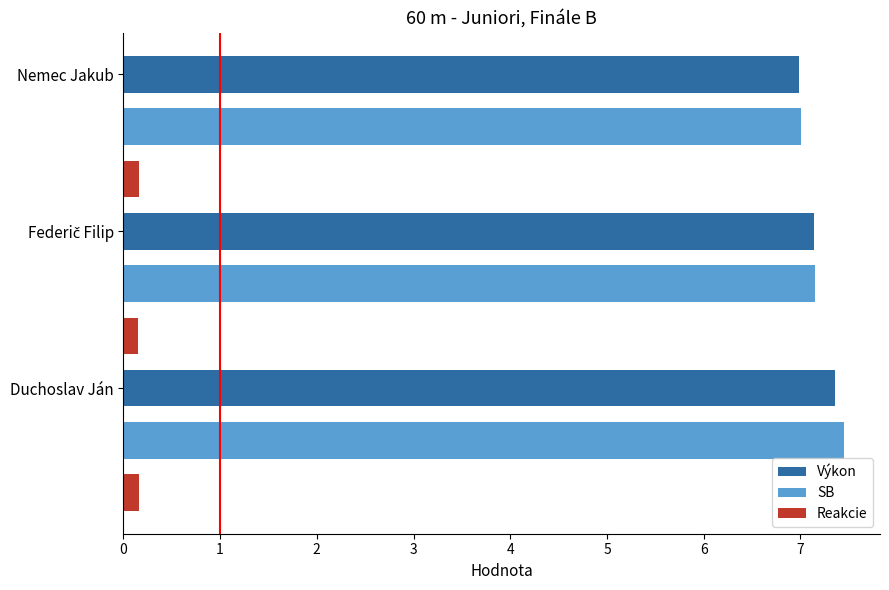

At how many categories does at least one series exceed 5?

3